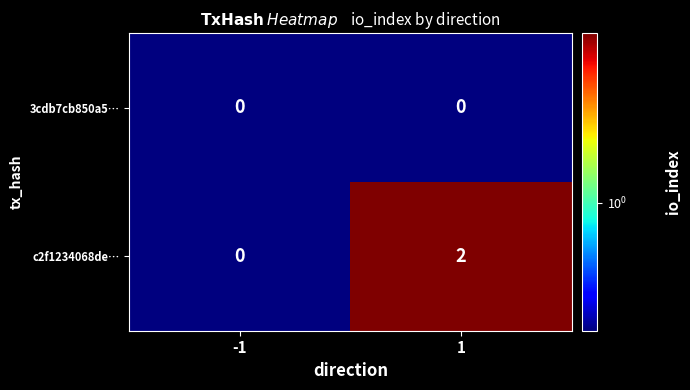

What is the maximum value shown in the chart?

2